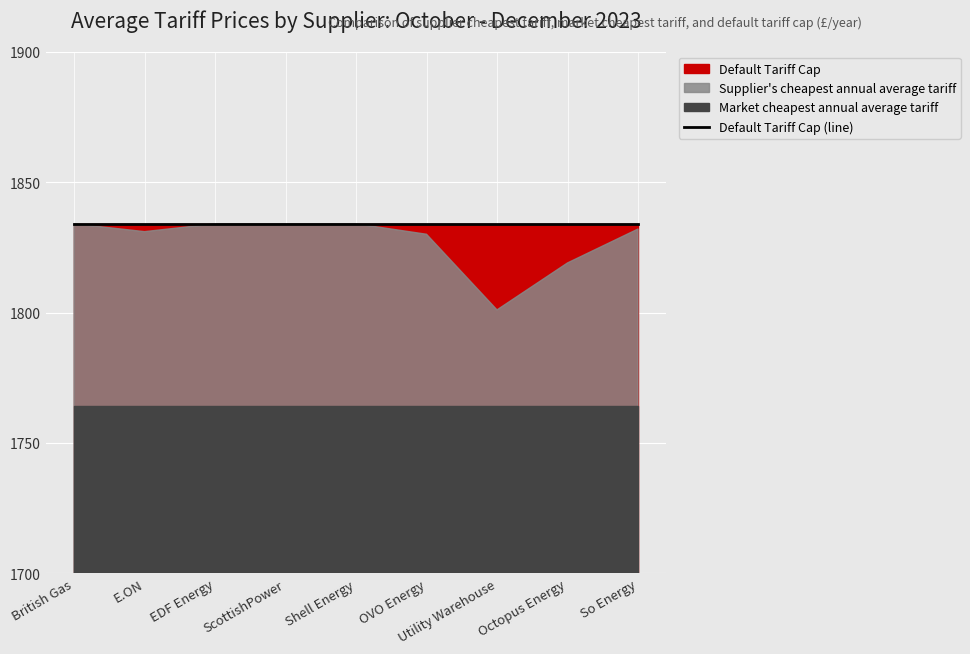

Which category has the highest value in the Supplier's cheapest annual average tariff series?

British Gas